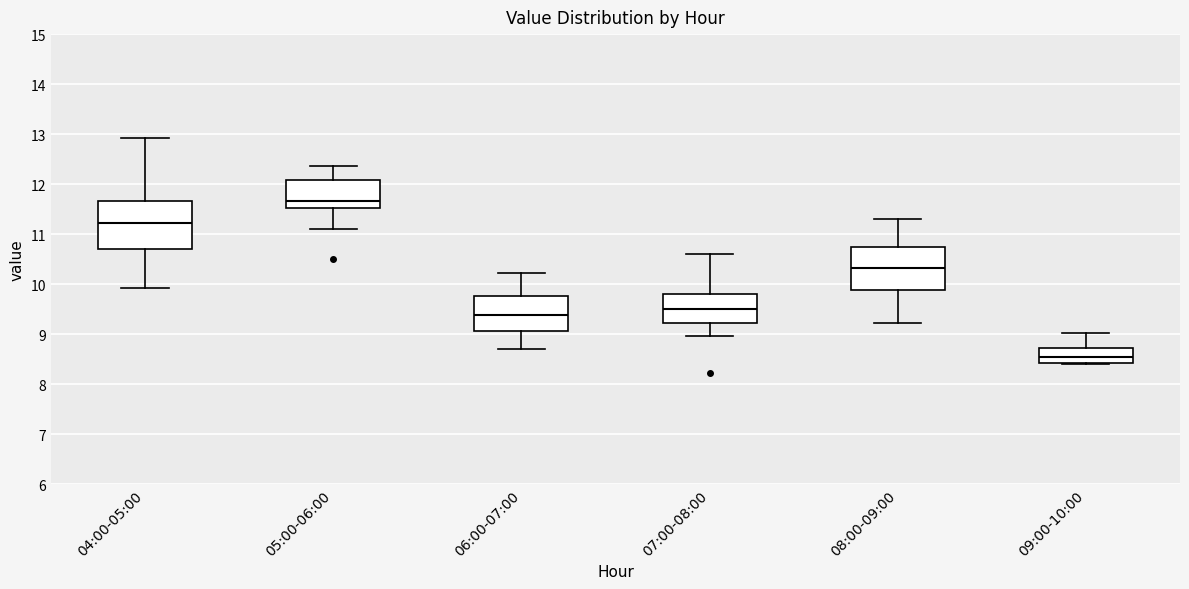

Which box has the lowest median line?

09:00-10:00